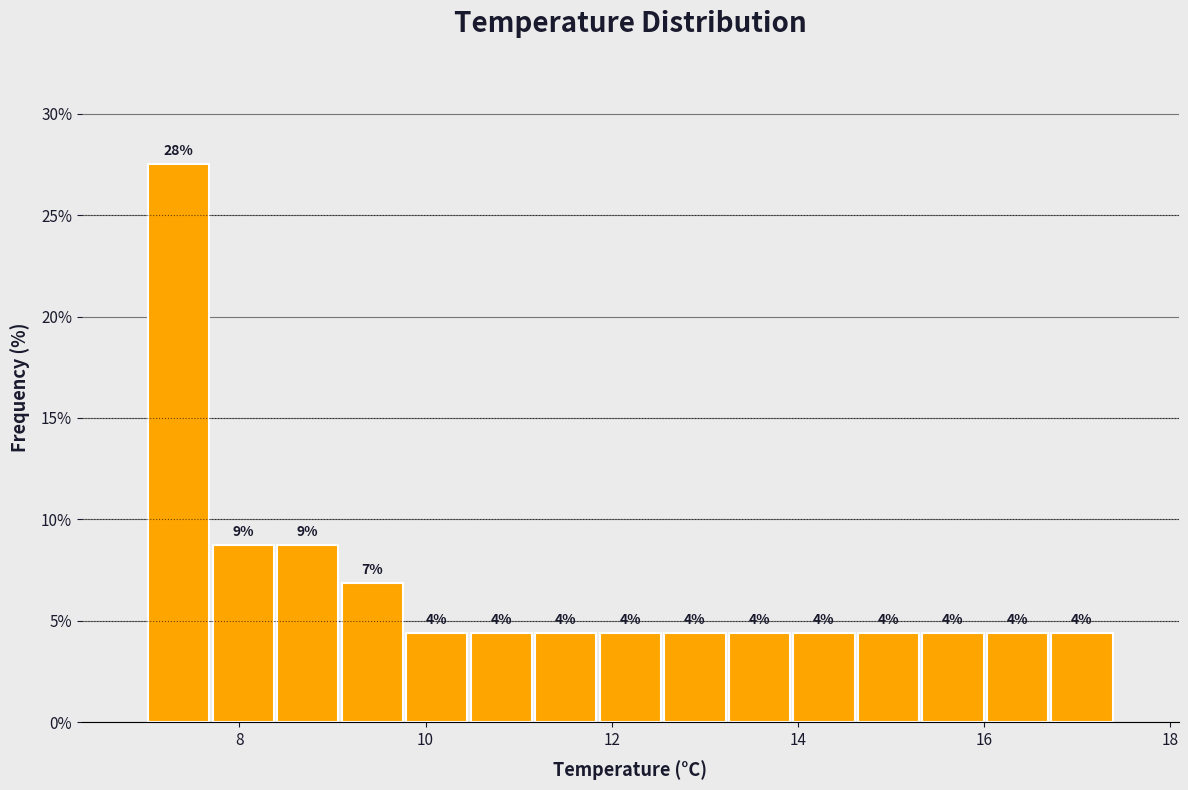

Read against the x-axis, roughly where is the centre of the tallest bar?

7.4